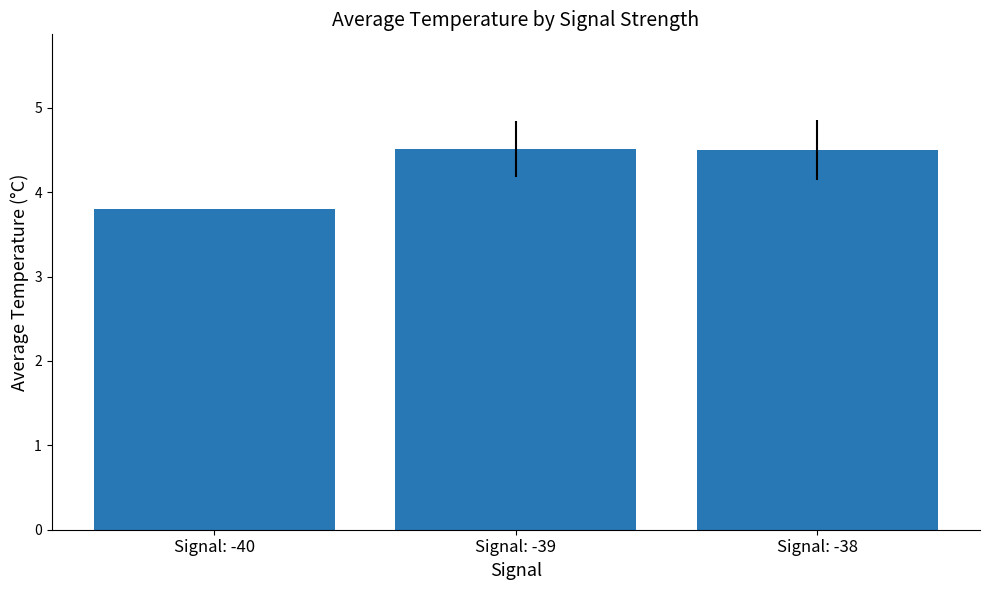

What is the approximate value at Signal: -38?

4.5